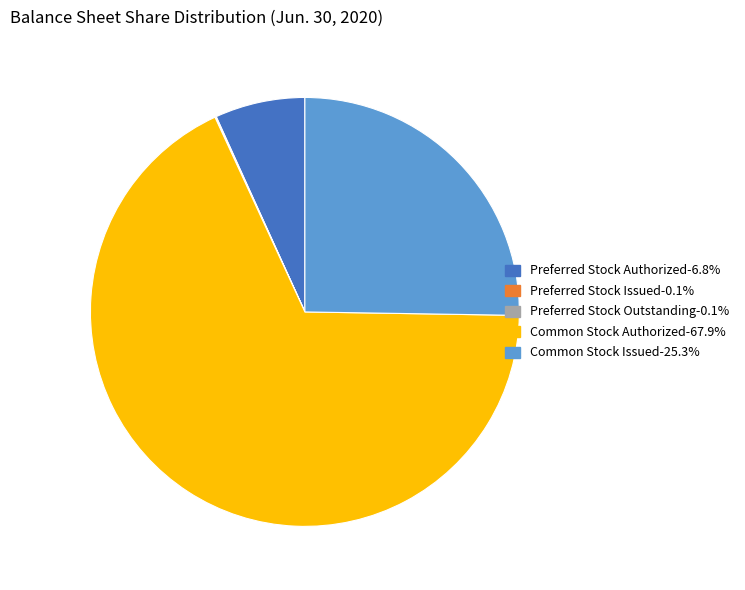

Which has a higher value, Common Stock Issued or Preferred Stock Authorized?

Common Stock Issued